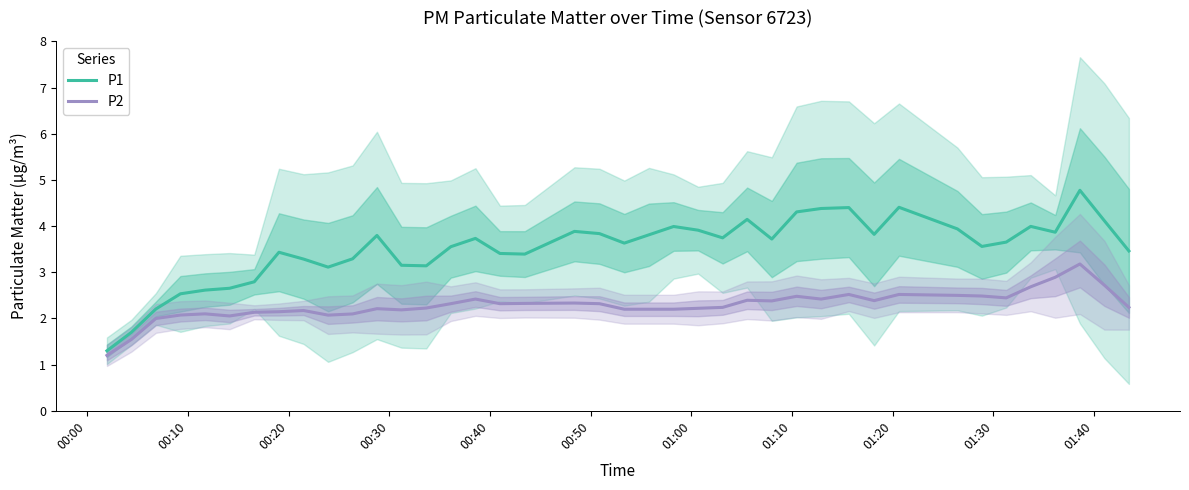

What are all the series names shown in the legend?

P1, P2